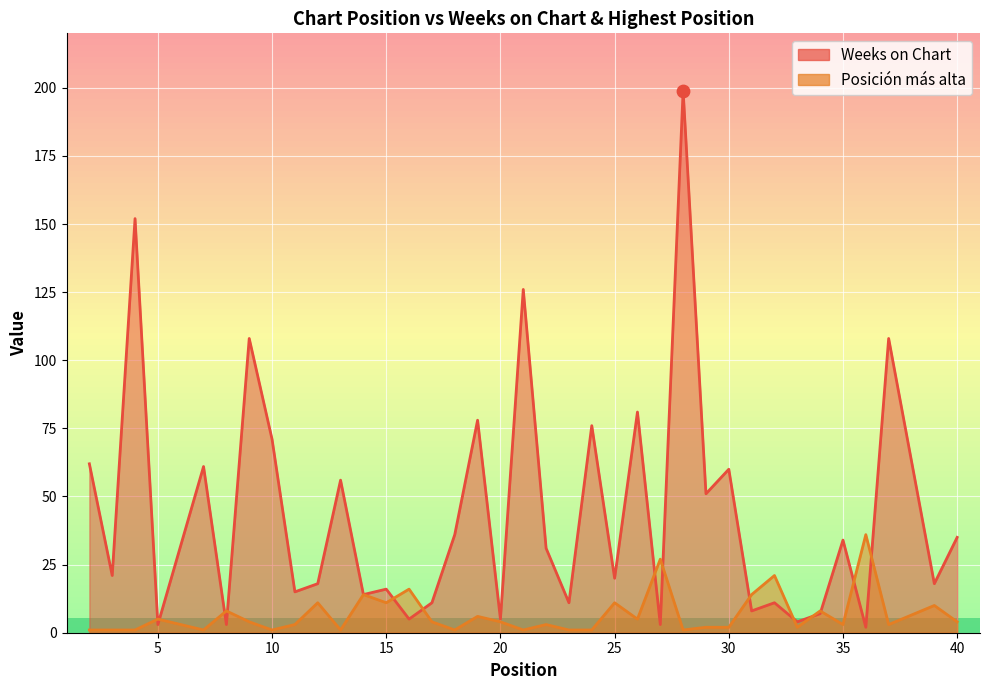

What is the total value across all series at 39?

28